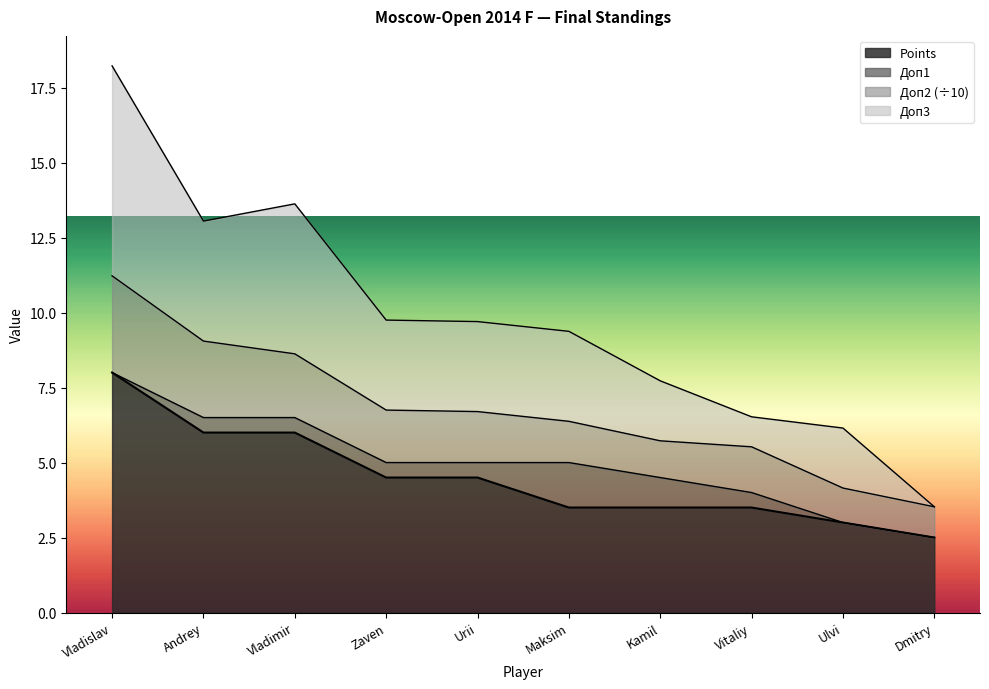

Is it true that Points equals 8.0 at Vladislav?

True